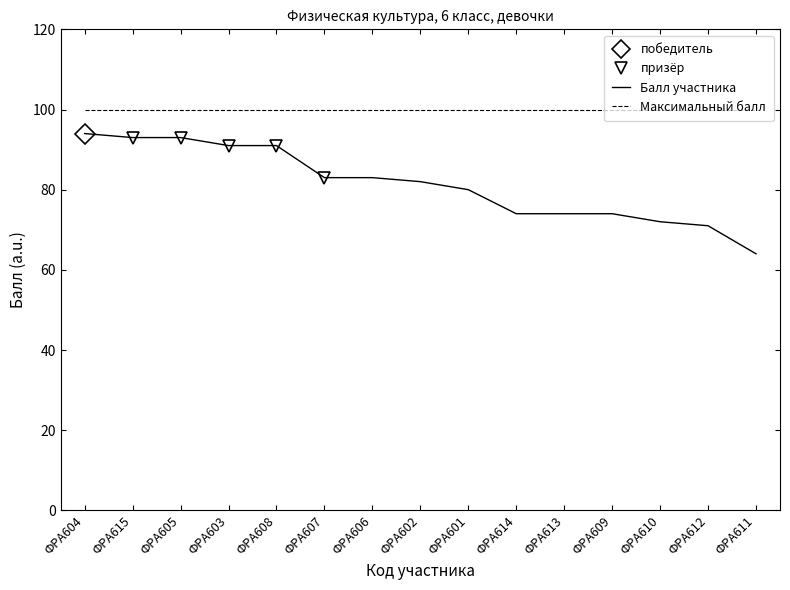

Is the value of Балл участника at ФРА610 greater than the value of Максимальный балл at ФРА605?

No